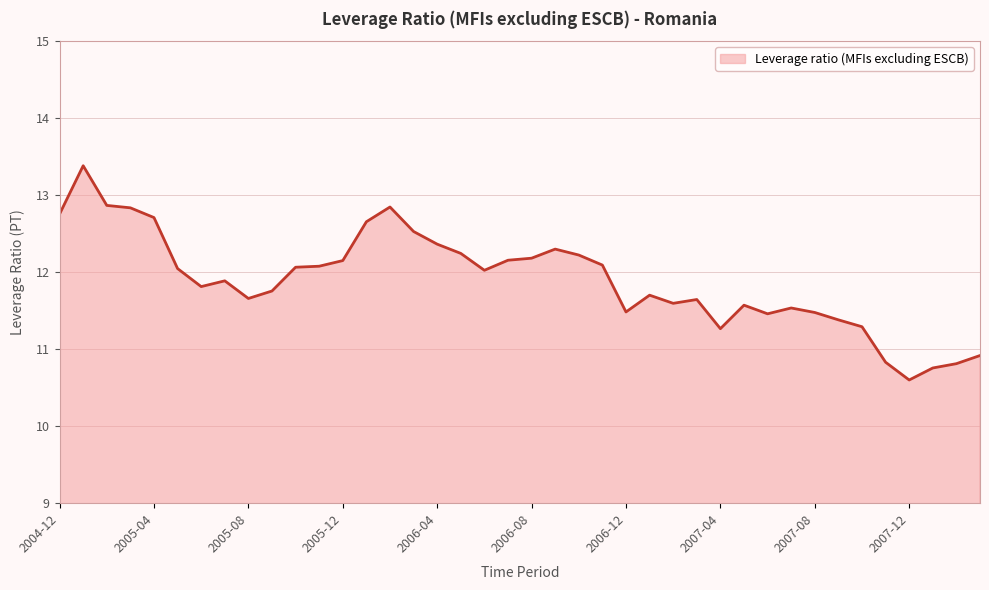

True or false: there are more than 2 points higher than both neighbors.

True